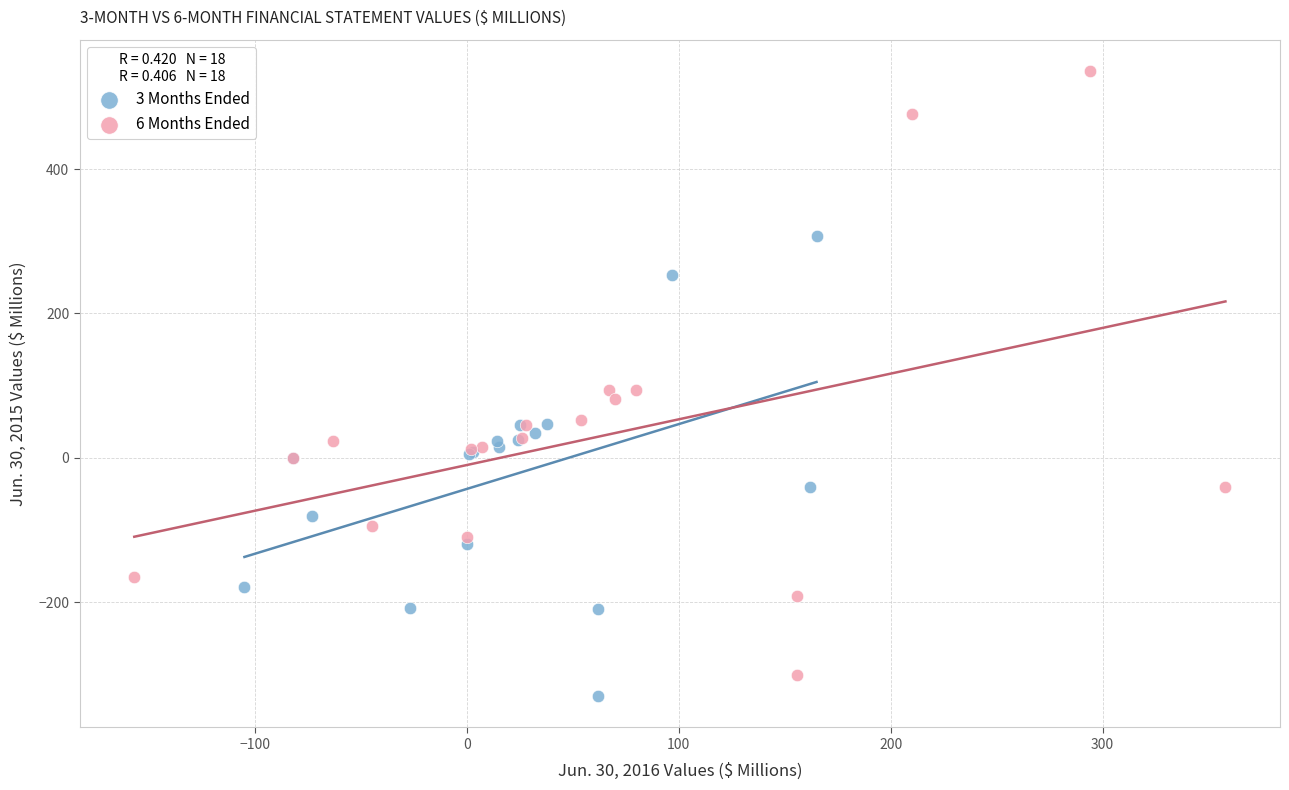

Which series contains the highest Y value?

6 Months Ended